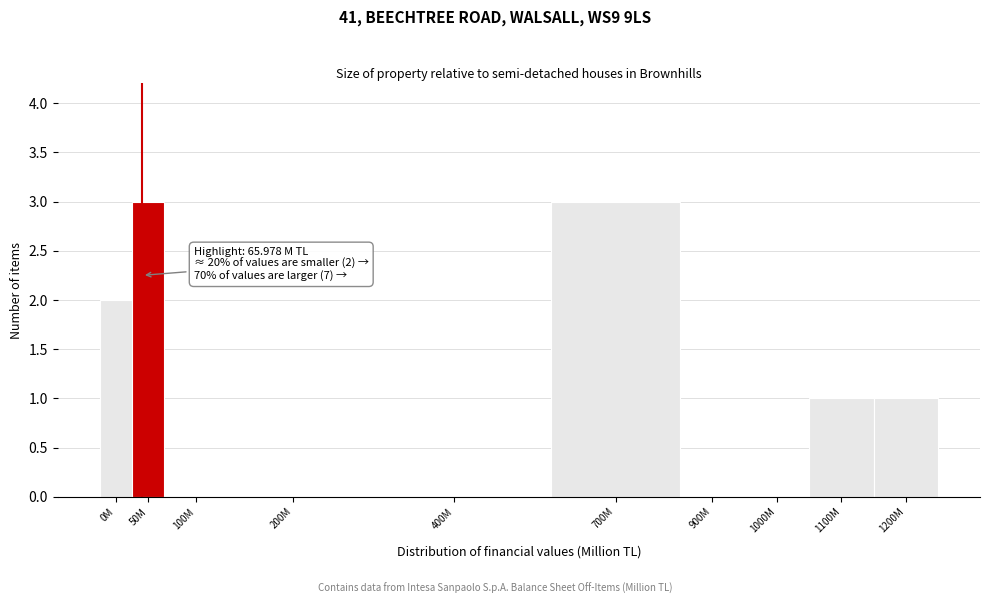

Reading right to left, what are all the values shown in this chart?

1200M=1	1100M=1	1000M=0	900M=0	700M=3	400M=0	200M=0	100M=0	50M=3	0M=2